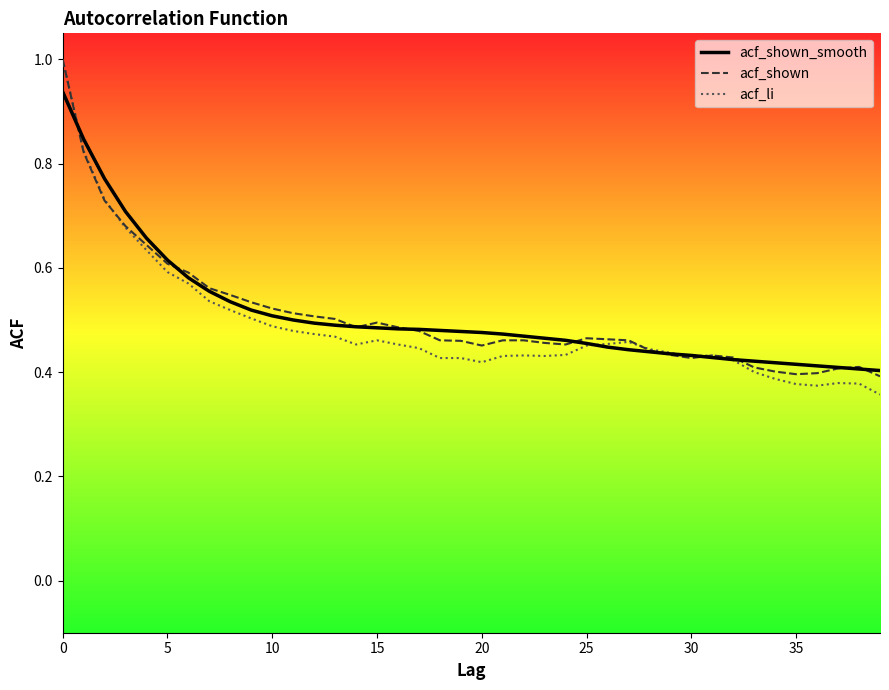

What is the label of the 23rd point from the right?

17